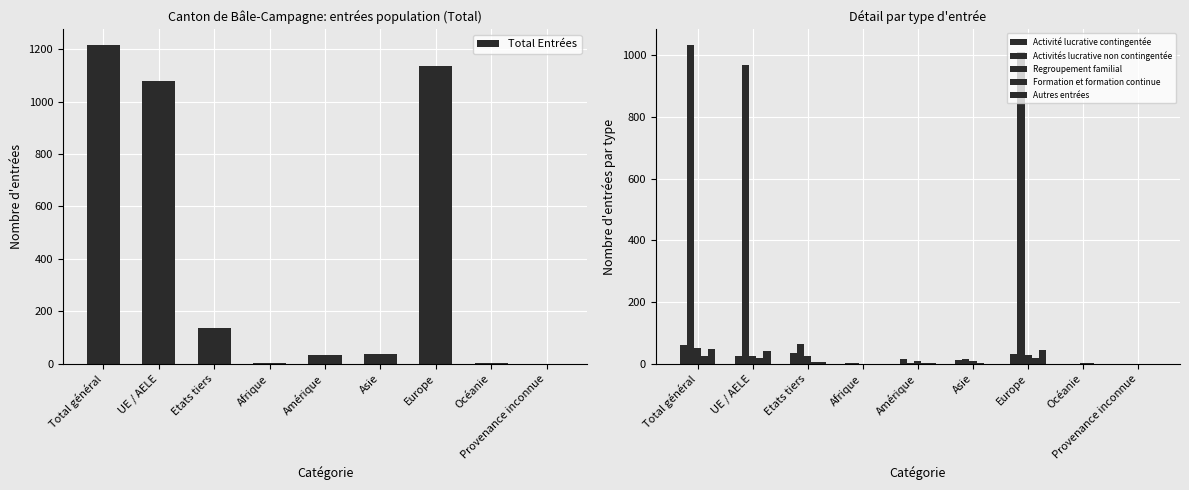

Rank the series by their maximum value, from lowest to highest.

Formation et formation continue, Autres entrées, Regroupement familial, Activité lucrative contingentée, Activités lucrative non contingentée, Total Entrées